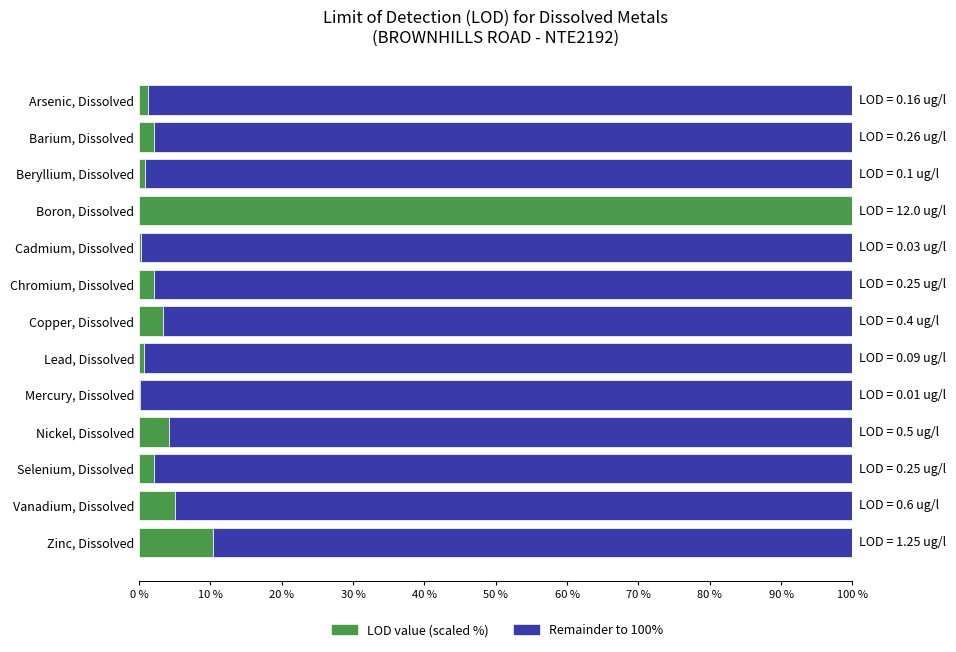

What is the total value across all series at Zinc, Dissolved?

100.0